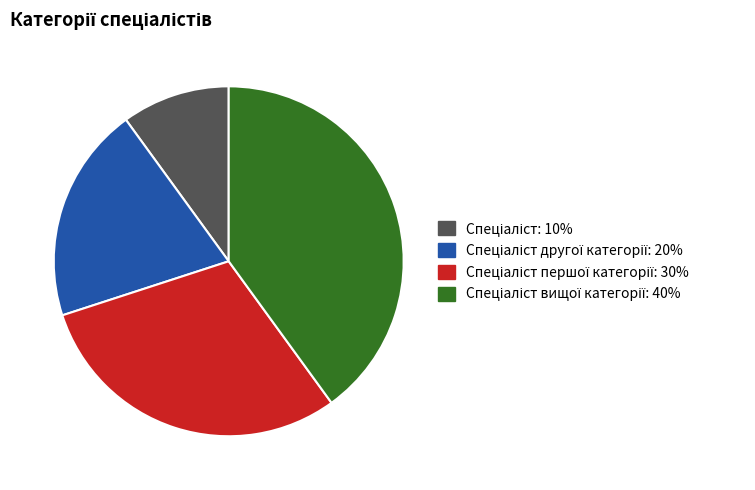

Is there any slice that represents more than half of the pie?

No